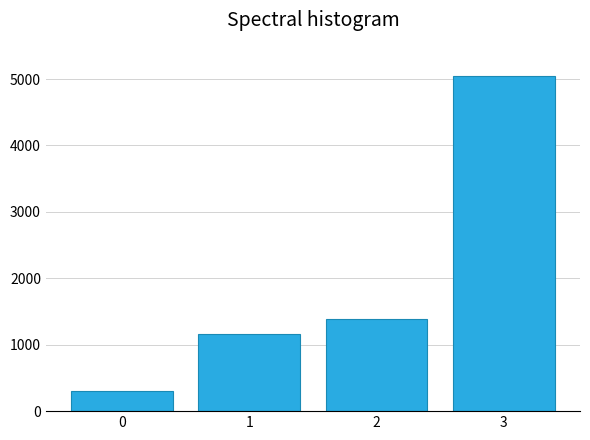

Where is the data nearest to the value 2674?

2